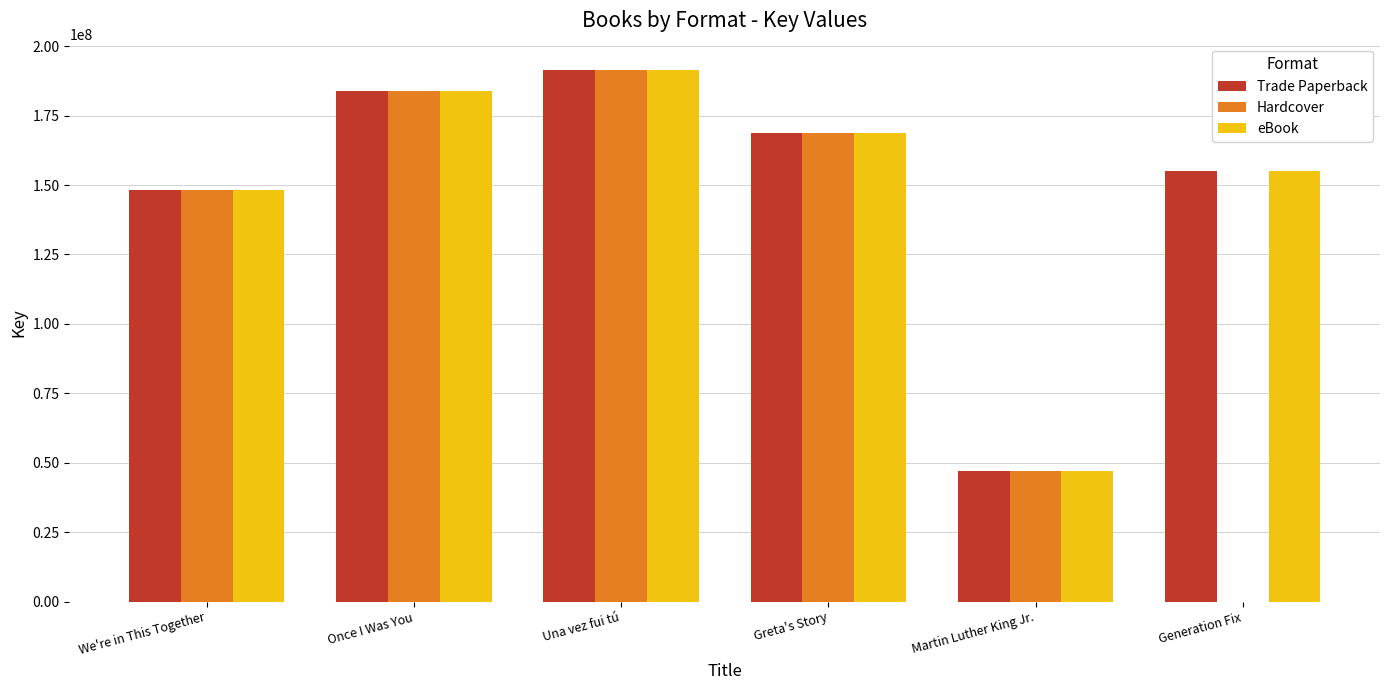

Reading right to left, transcribe all the data shown in this chart.

Trade Paperback: Generation Fix=155206141	Martin Luther King Jr.=47187183	Greta's Story=168700767	Una vez fui tú=191350765	Once I Was You=183890232	We're in This Together=148253114
Hardcover: Generation Fix=0	Martin Luther King Jr.=47187183	Greta's Story=168700767	Una vez fui tú=191350765	Once I Was You=183890232	We're in This Together=148253114
eBook: Generation Fix=155206141	Martin Luther King Jr.=47187183	Greta's Story=168700767	Una vez fui tú=191350765	Once I Was You=183890232	We're in This Together=148253114